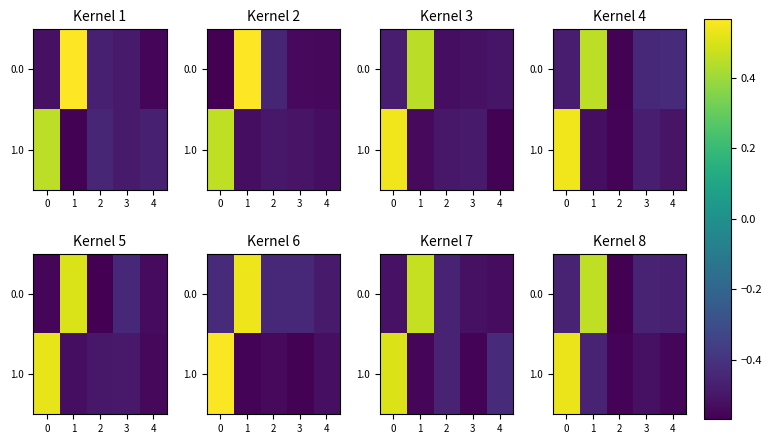

What is the difference between the maximum and second lowest values in the 0.0 series?

0.9